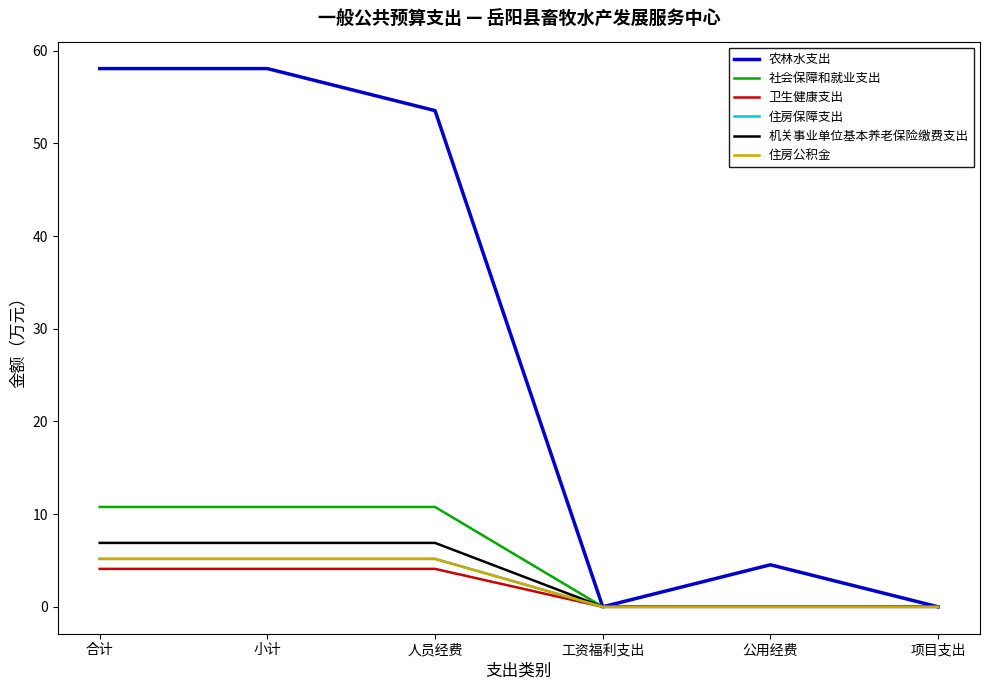

True or false: 住房公积金 and 住房保障支出 intersect in this chart.

False